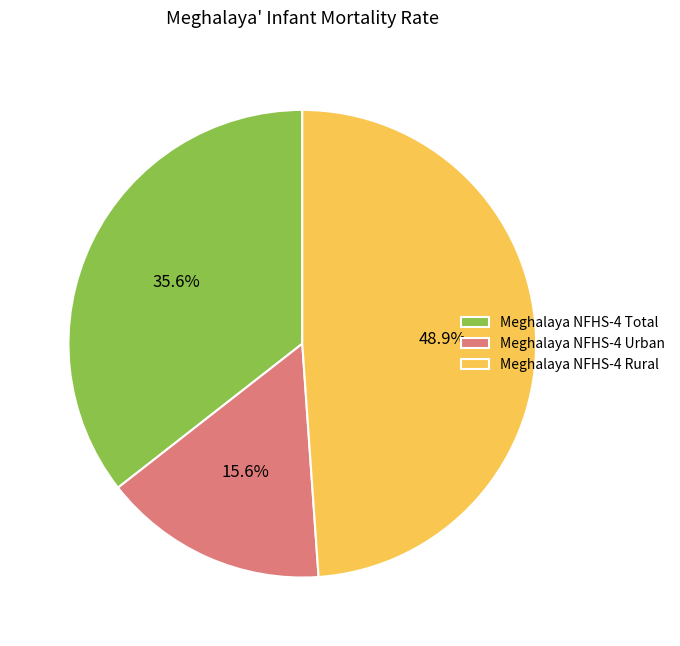

Is there any slice that represents more than half of the pie?

No